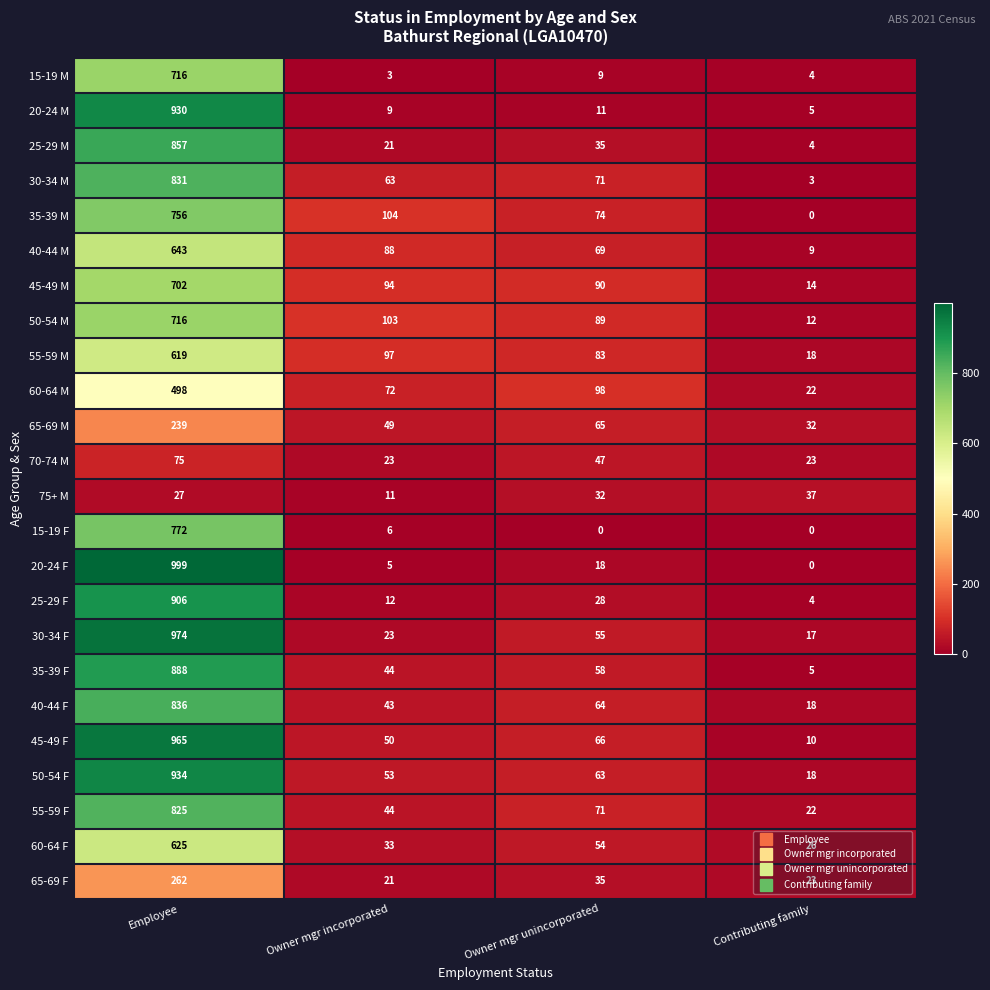

What is the sum of the 60-64 M values at Employee and Owner mgr incorporated?

570